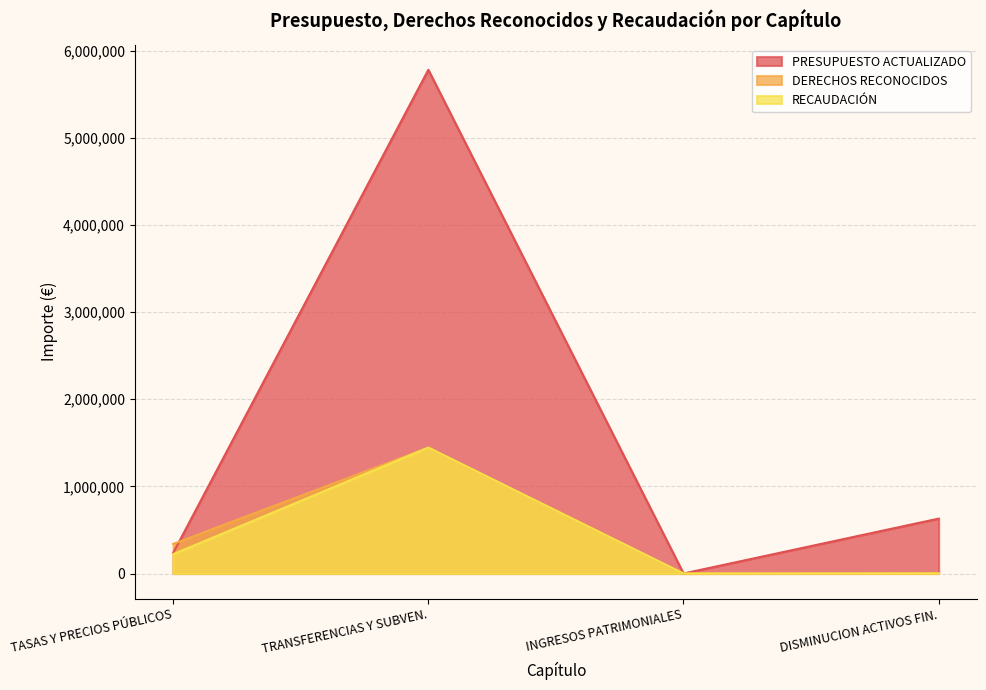

What are all the series names shown in the legend?

PRESUPUESTO ACTUALIZADO, DERECHOS RECONOCIDOS, RECAUDACIÓN